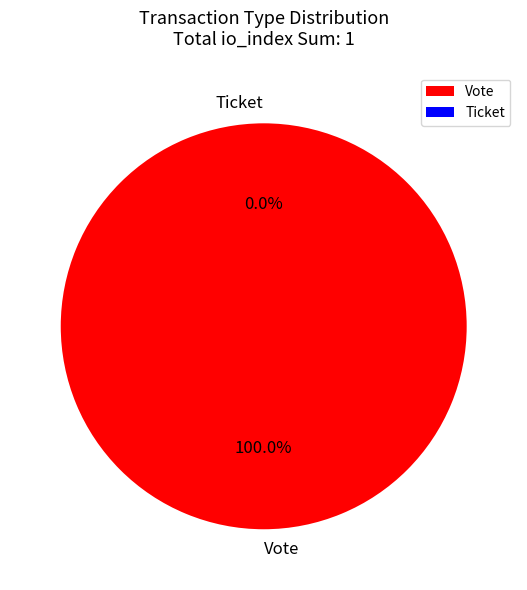

True or false: Ticket accounts for 0% of the total.

True